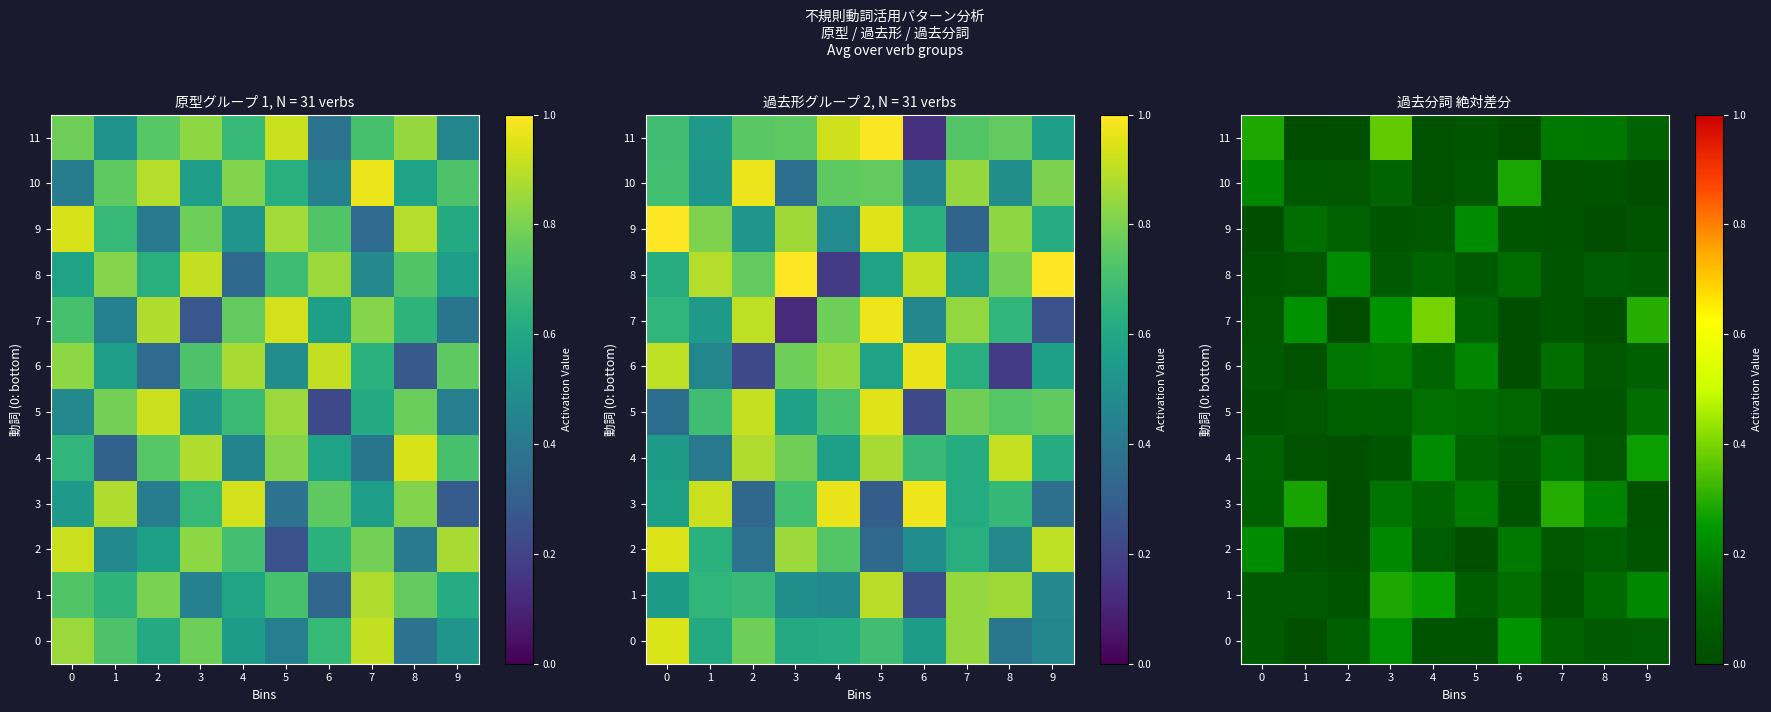

Which series changed the most between 4 and 7?

7